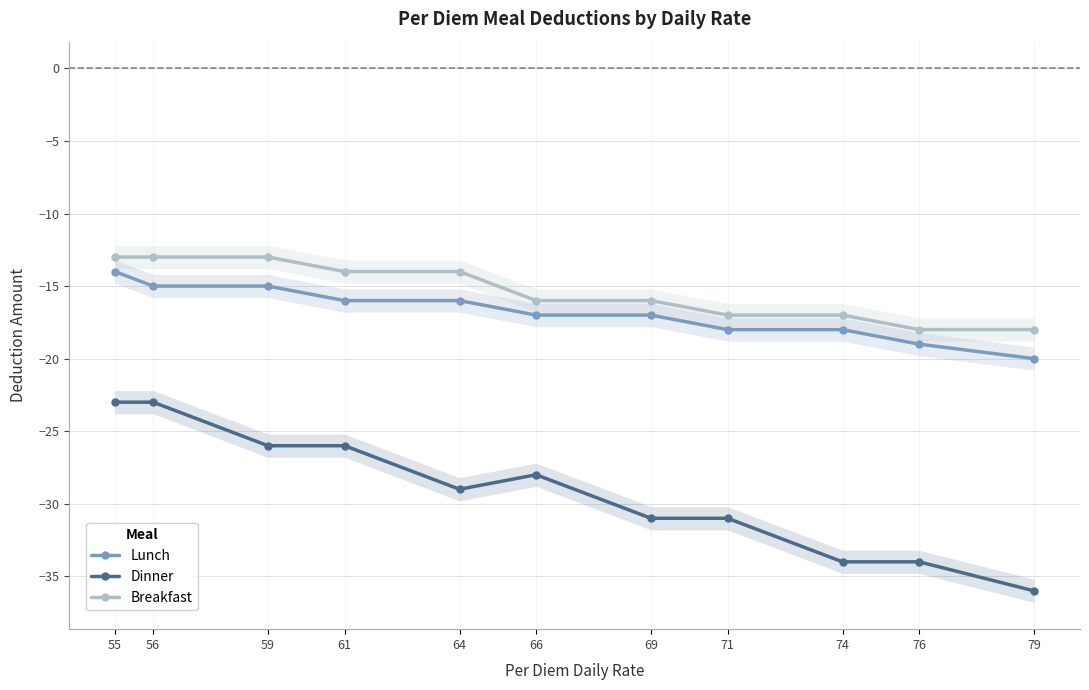

Reading left to right, extract all data points from this chart.

Lunch: 55=-14	56=-15	59=-15	61=-16	64=-16	66=-17	69=-17	71=-18	74=-18	76=-19	79=-20
Dinner: 55=-23	56=-23	59=-26	61=-26	64=-29	66=-28	69=-31	71=-31	74=-34	76=-34	79=-36
Breakfast: 55=-13	56=-13	59=-13	61=-14	64=-14	66=-16	69=-16	71=-17	74=-17	76=-18	79=-18